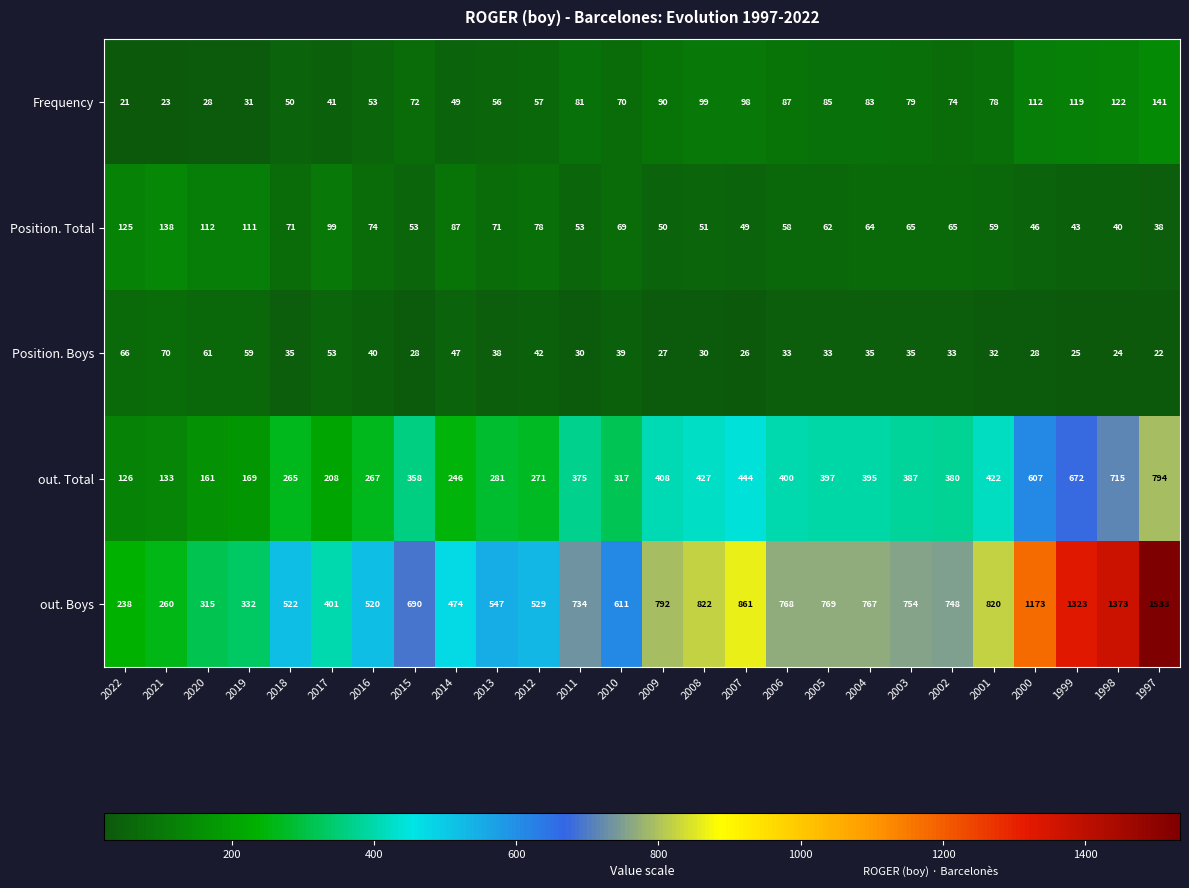

What is the difference between the maximum and minimum values in the out. Total series?

668